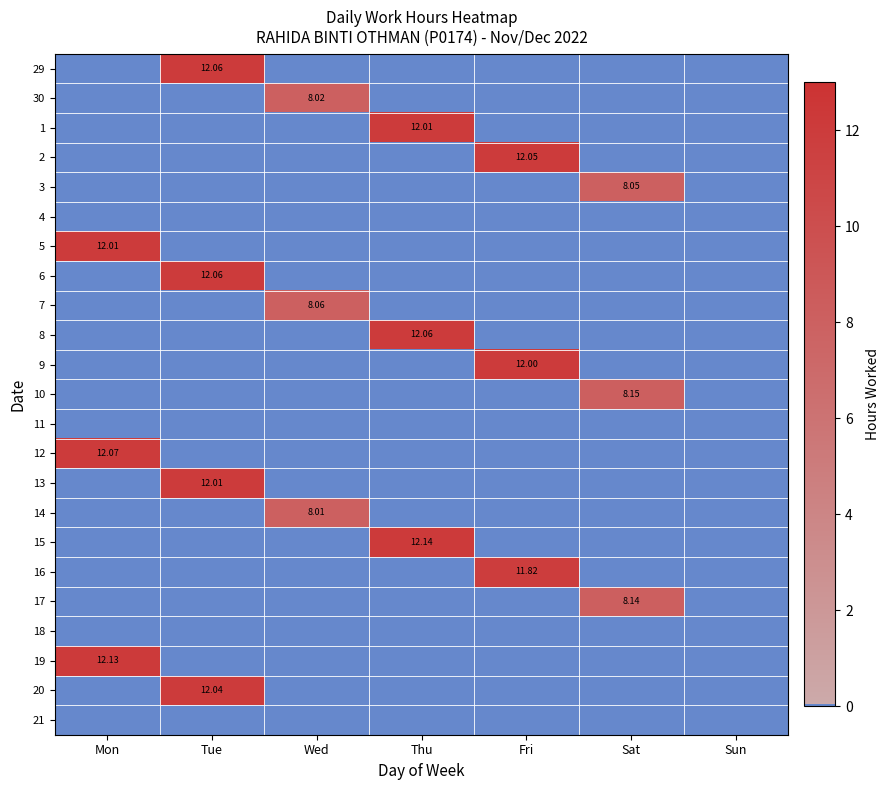

Count the number of categories in the chart.

7